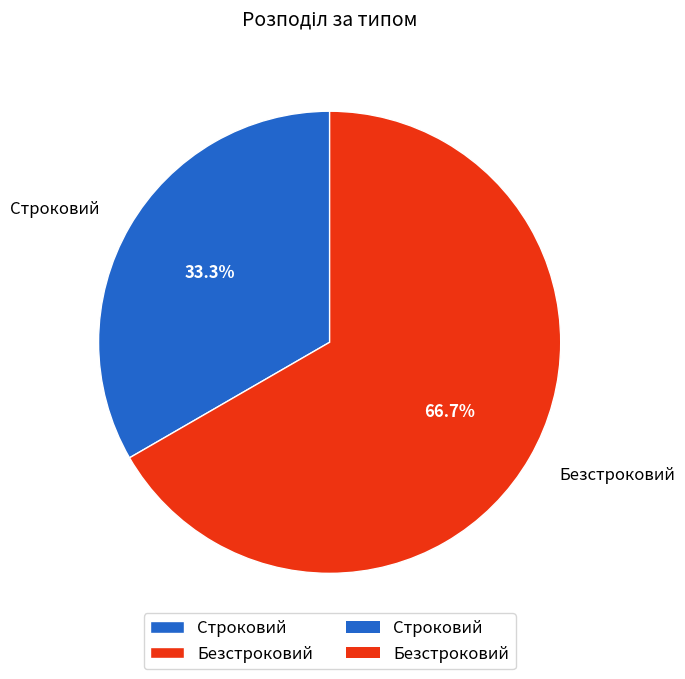

To the nearest percent, what is the difference between the largest and smallest slice percentages?

33%